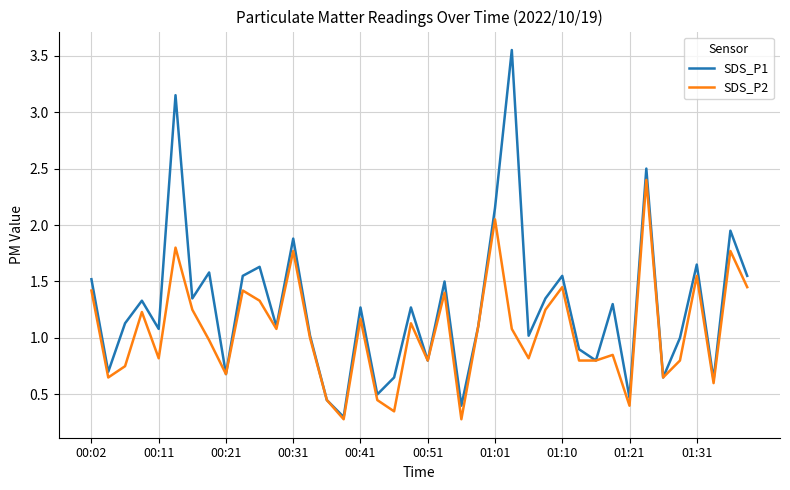

What is the highest value of the SDS_P2 series?

2.4